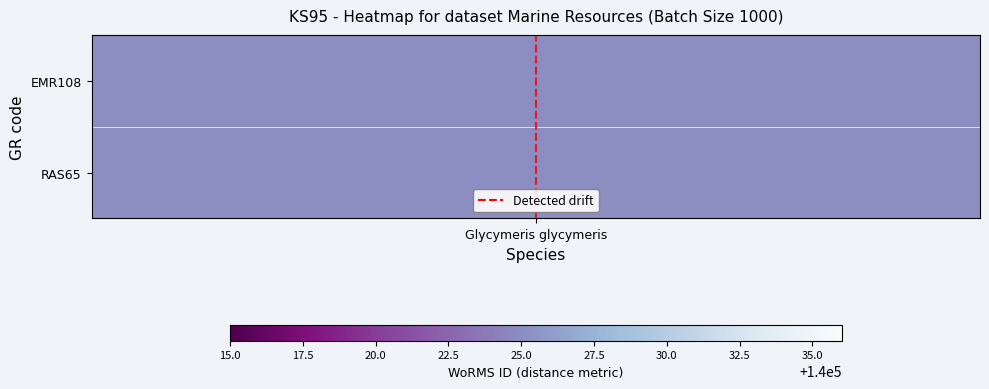

Rank the categories by value from lowest to highest.

Glycymeris glycymeris, Glycymeris glycymeris